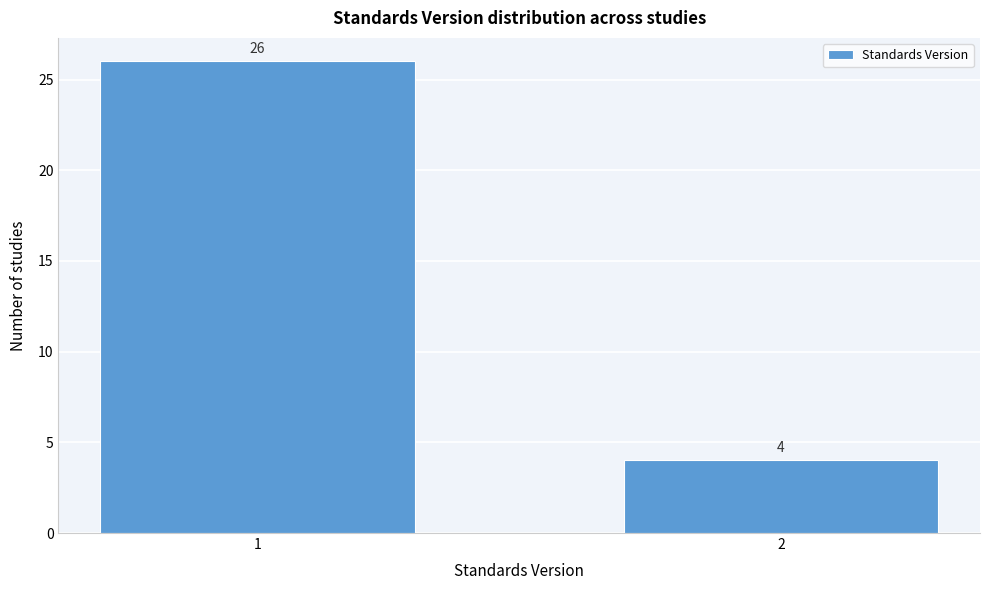

Reading right to left, list all the values displayed in this chart.

2=4	1=26